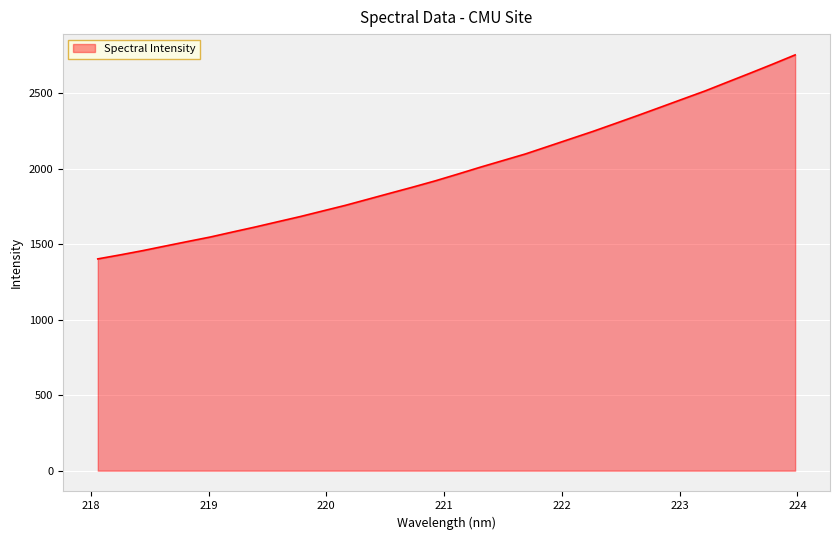

What is the difference between the maximum and minimum values?

1350.3